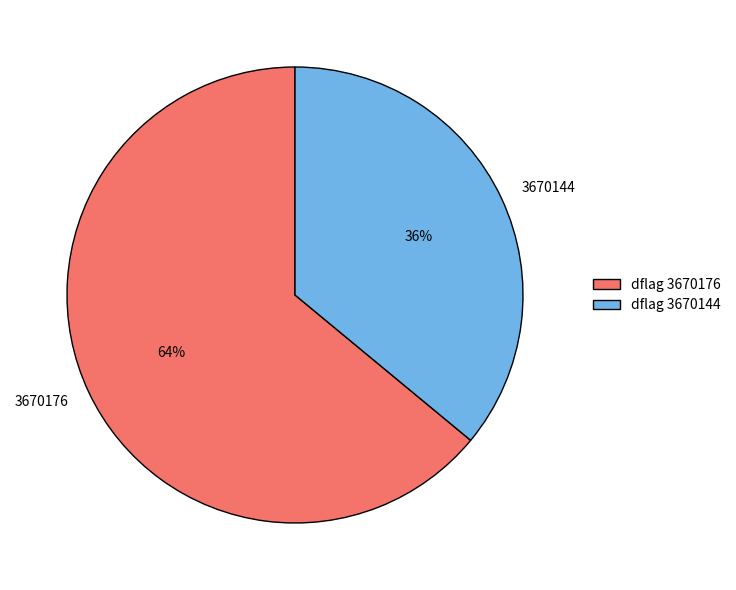

Which has a higher value, 3670144 or 3670176?

3670176